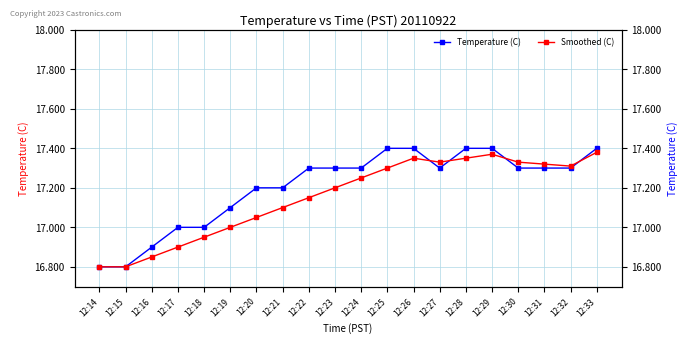

How many intersections are there between Temperature (C) and Smoothed (C)?

4